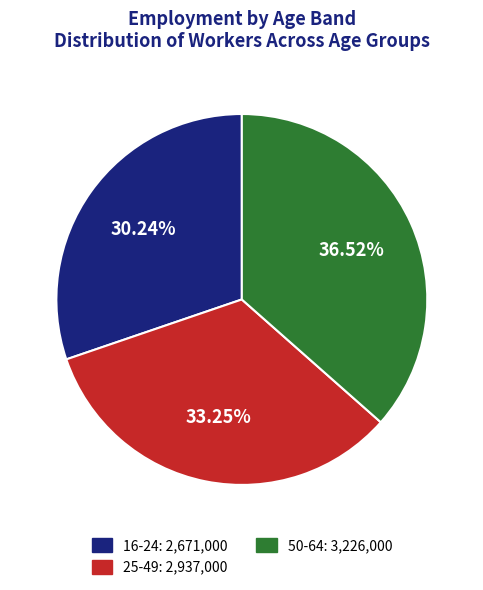

To the nearest percent, what is the combined percentage of 16-24 and 25-49?

63%